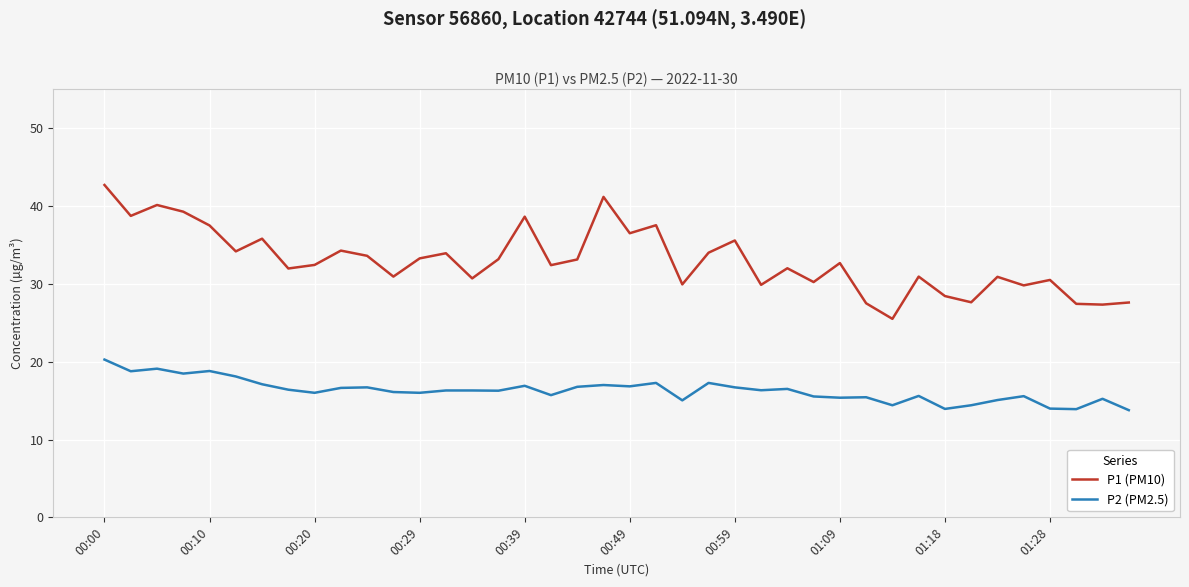

What is the minimum value for P1 (PM10)?

25.5